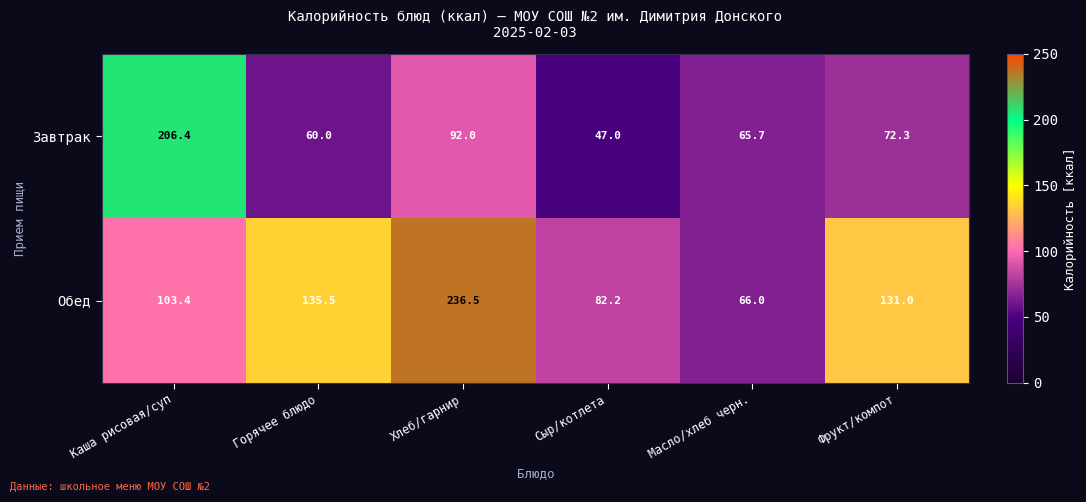

Is it true that Завтрак equals 92.0 at Хлеб/гарнир?

True